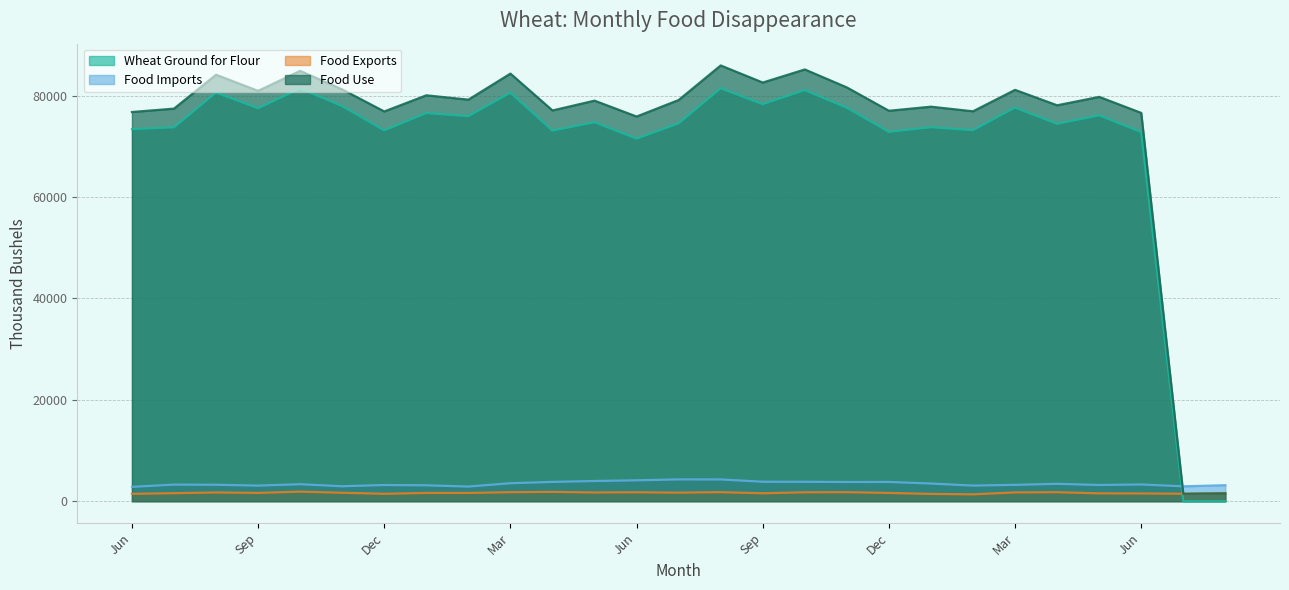

Reading left to right, transcribe all the data shown in this chart.

Wheat Ground for Flour: Jun=73369	Jul=73723	Aug=80574	Sep=77478	Oct=81394	Nov=77907	Dec=73127	Jan=76532	Feb=75925	Mar=80553	Apr=73084	May=74725	Jun=71493	Jul=74494	Aug=81417	Sep=78288	Oct=81061	Nov=77588	Dec=72828	Jan=73745	Feb=73159	Mar=77619	Apr=74412	May=76084	Jun=72793	Jul=0	Aug=0
Food Imports: Jun=2828	Jul=3268	Aug=3240	Sep=3072	Oct=3344	Nov=2944	Dec=3187	Jan=3127	Feb=2883	Mar=3543	Apr=3800	May=3978	Jun=4115	Jul=4297	Aug=4288	Sep=3833	Oct=3827	Nov=3782	Dec=3789	Jan=3483	Feb=3077	Mar=3219	Apr=3424	May=3192	Jun=3297	Jul=2931	Aug=3151
Food Exports: Jun=1453	Jul=1580	Aug=1721	Sep=1635	Oct=1881	Nov=1661	Dec=1461	Jan=1625	Feb=1626	Mar=1777	Apr=1834	May=1719	Jun=1756	Jul=1685	Aug=1779	Sep=1565	Oct=1753	Nov=1778	Dec=1628	Jan=1434	Feb=1351	Mar=1728	Apr=1768	May=1548	Jun=1523	Jul=1471	Aug=1610
Food Use: Jun=76744	Jul=77411	Aug=84093	Sep=80915	Oct=84857	Nov=81189	Dec=76853	Jan=80035	Feb=79183	Mar=84319	Apr=77049	May=78984	Jun=75853	Jul=79107	Aug=85926	Sep=82555	Oct=85135	Nov=81592	Dec=76989	Jan=77794	Feb=76886	Mar=81110	Apr=78068	May=79728	Jun=76566	Jul=1459	Aug=1541